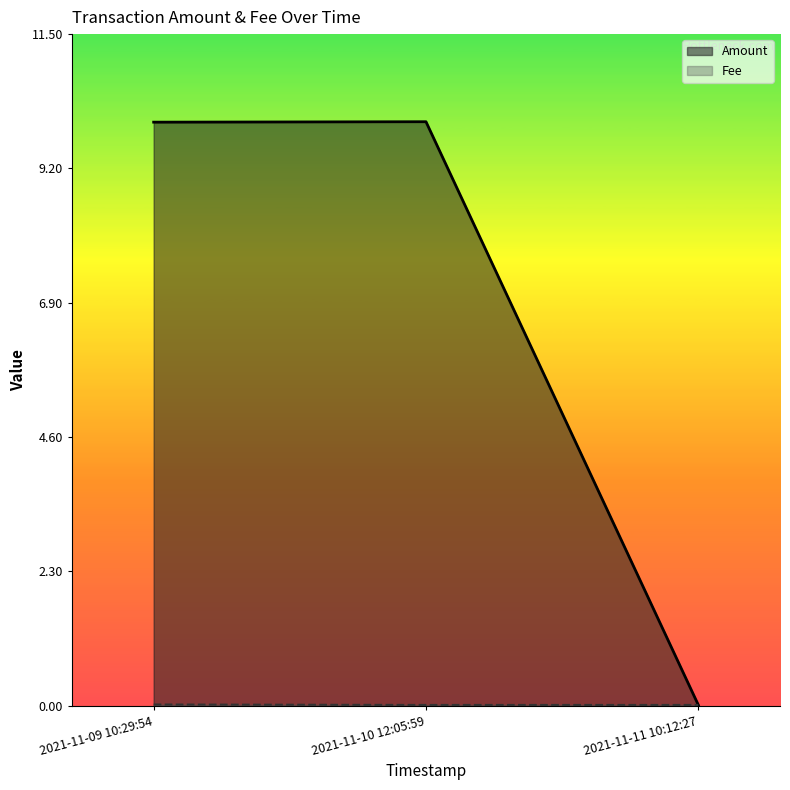

At how many categories does at least one series exceed 0?

3